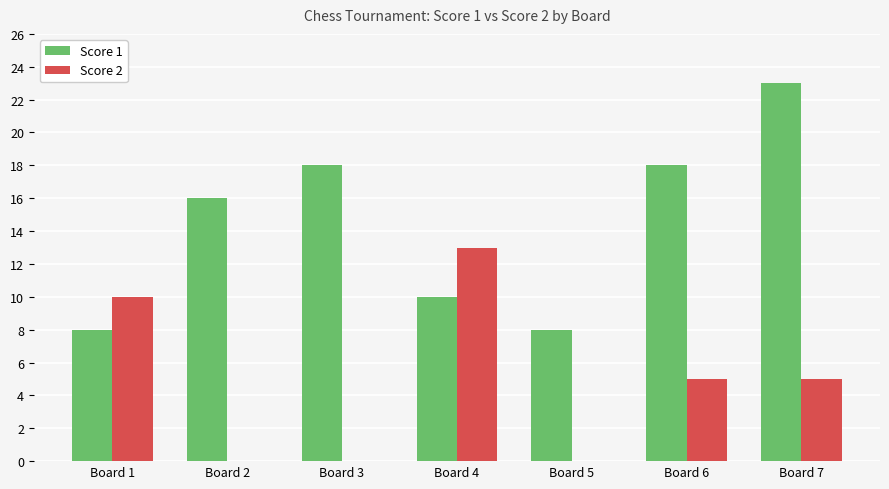

At which label is Score 1 closest to 15?

Board 2